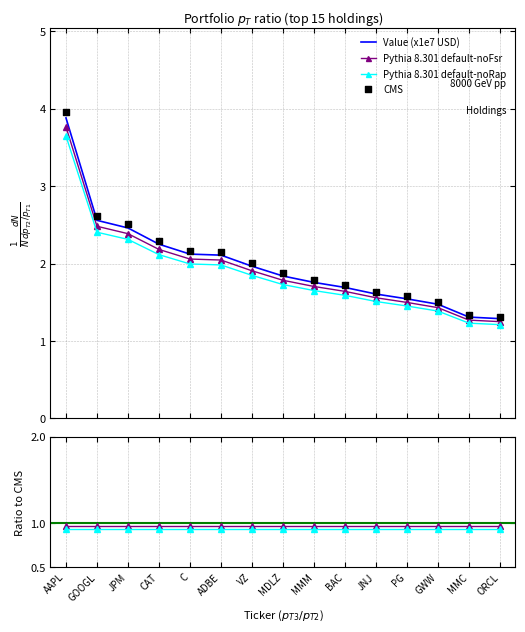

What is the total value across all series at GOOGL?

12.0